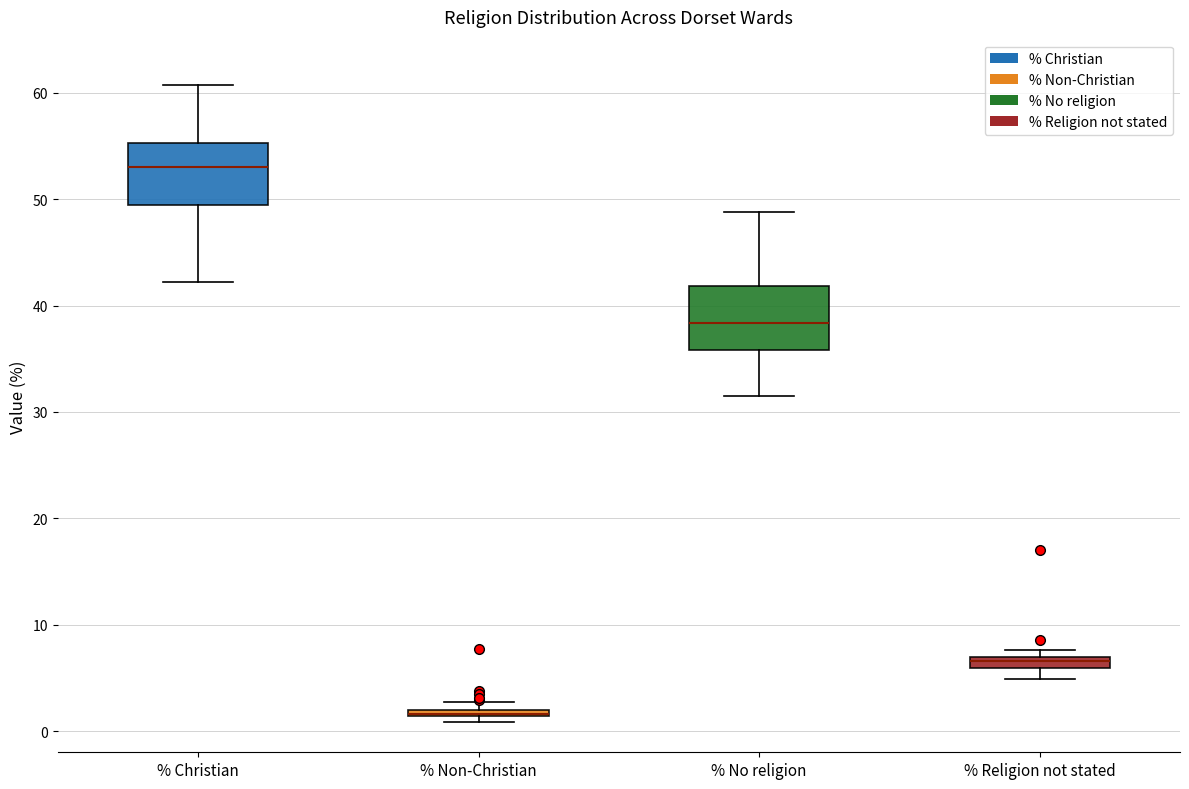

Where is the upper edge of the box for % Non-Christian on the y-axis? The values are not printed on the chart, so give them approximately, as read against the axis.

2